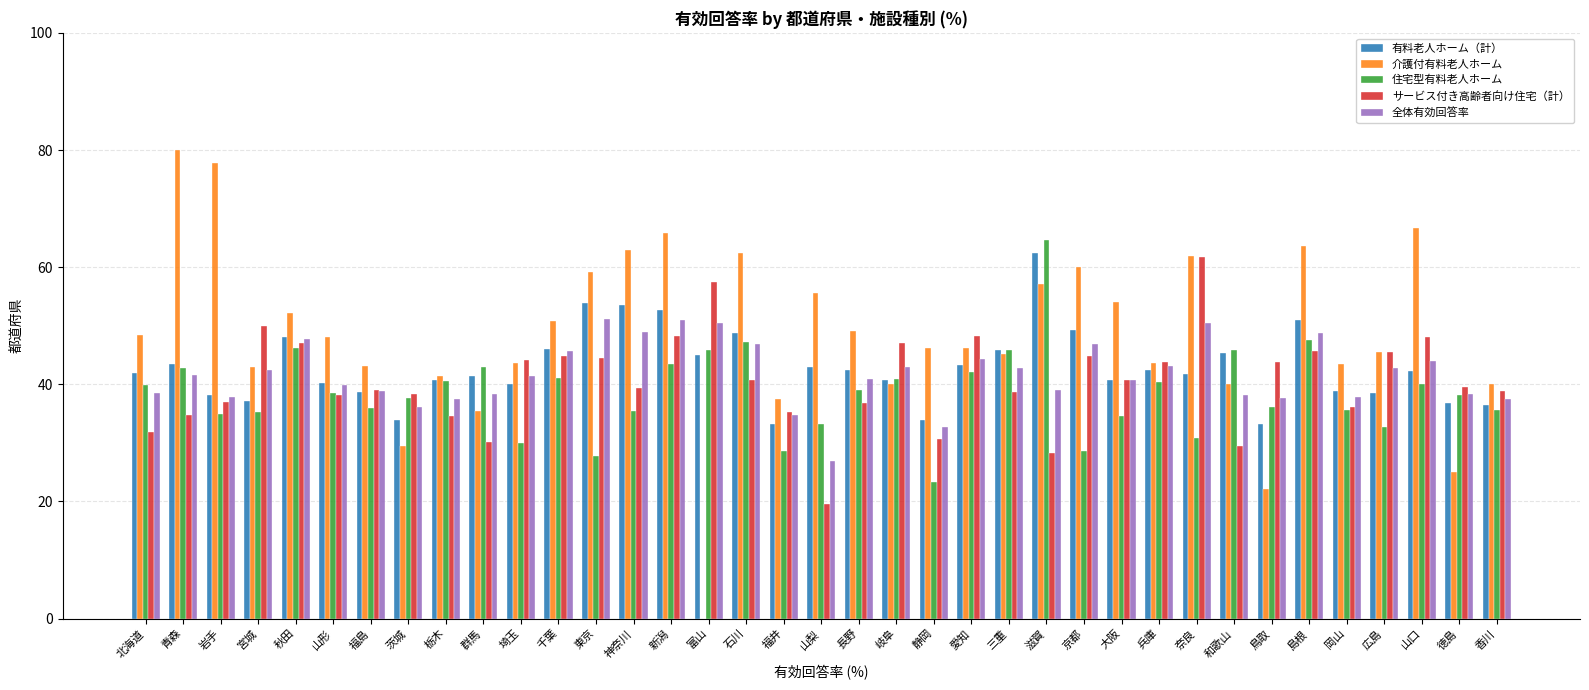

The 全体有効回答率 series shows 83.1 at 東京. True or false?

False